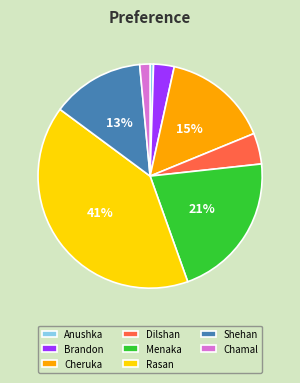

To the nearest percent, what is the average slice percentage?

12%